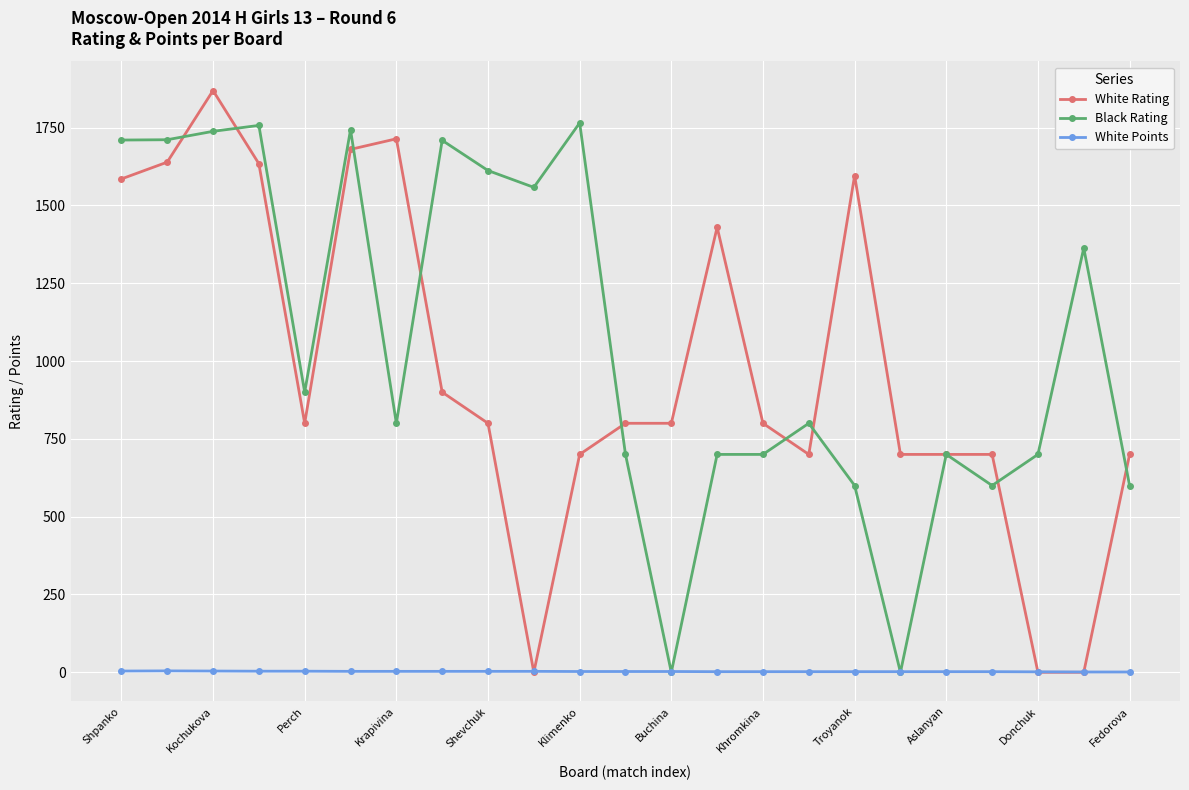

List the series in order of their peak value, lowest first.

White Points, Black Rating, White Rating